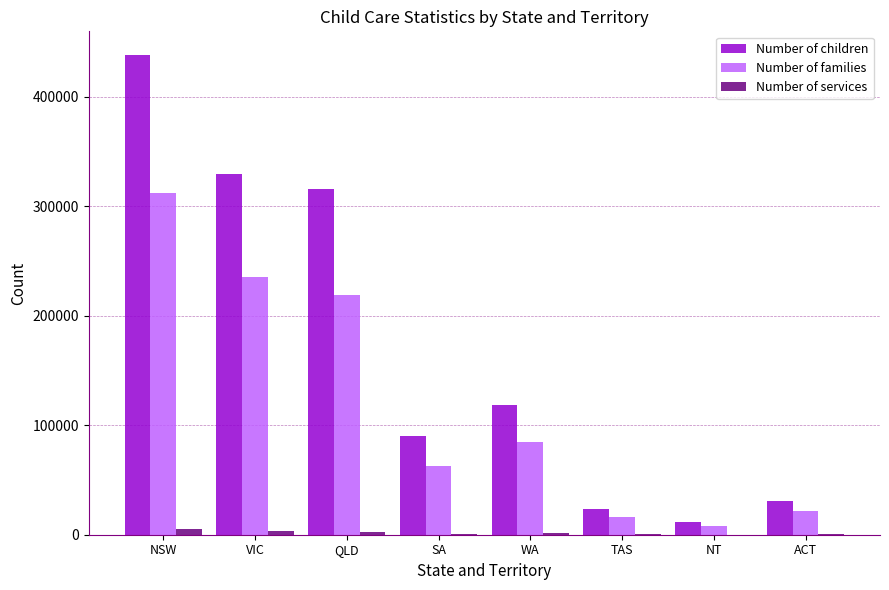

Are the bars grouped side by side (vs. stacked)?

Yes